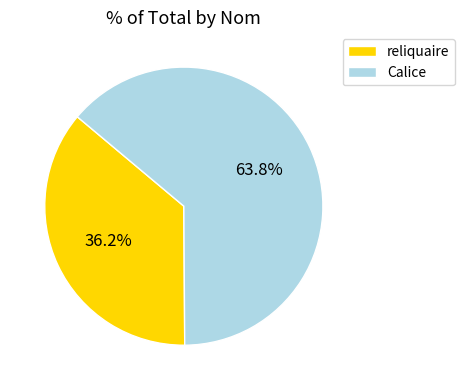

What is the ratio of the value at Calice to the value at reliquaire?

1.8